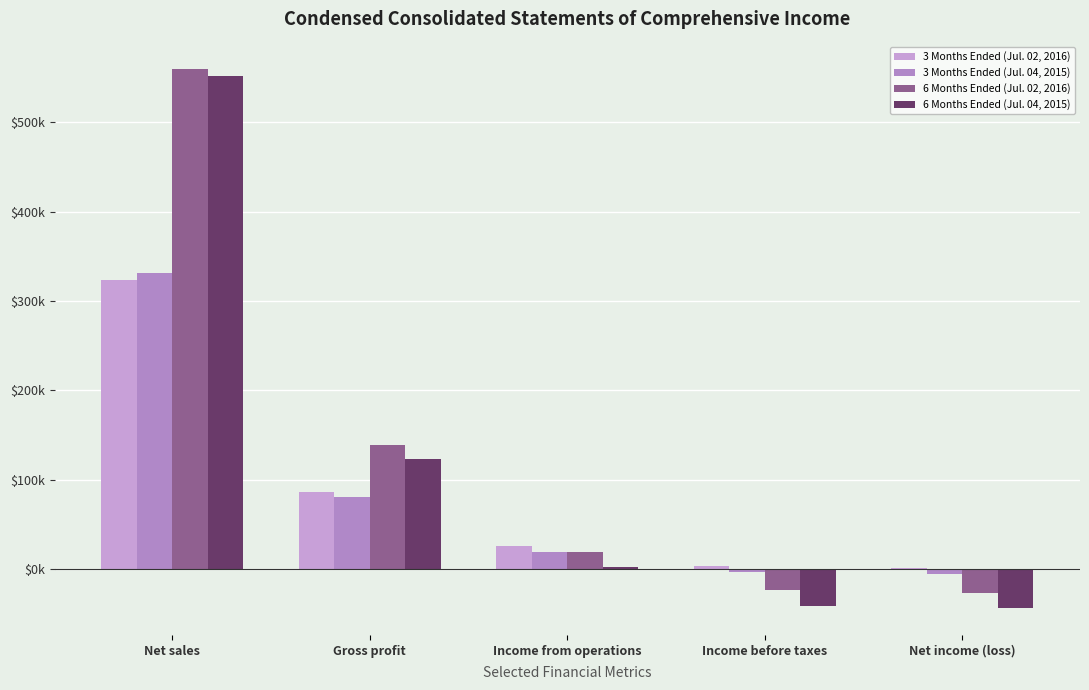

Which series has the largest total across all categories?

6 Months Ended (Jul. 02, 2016)